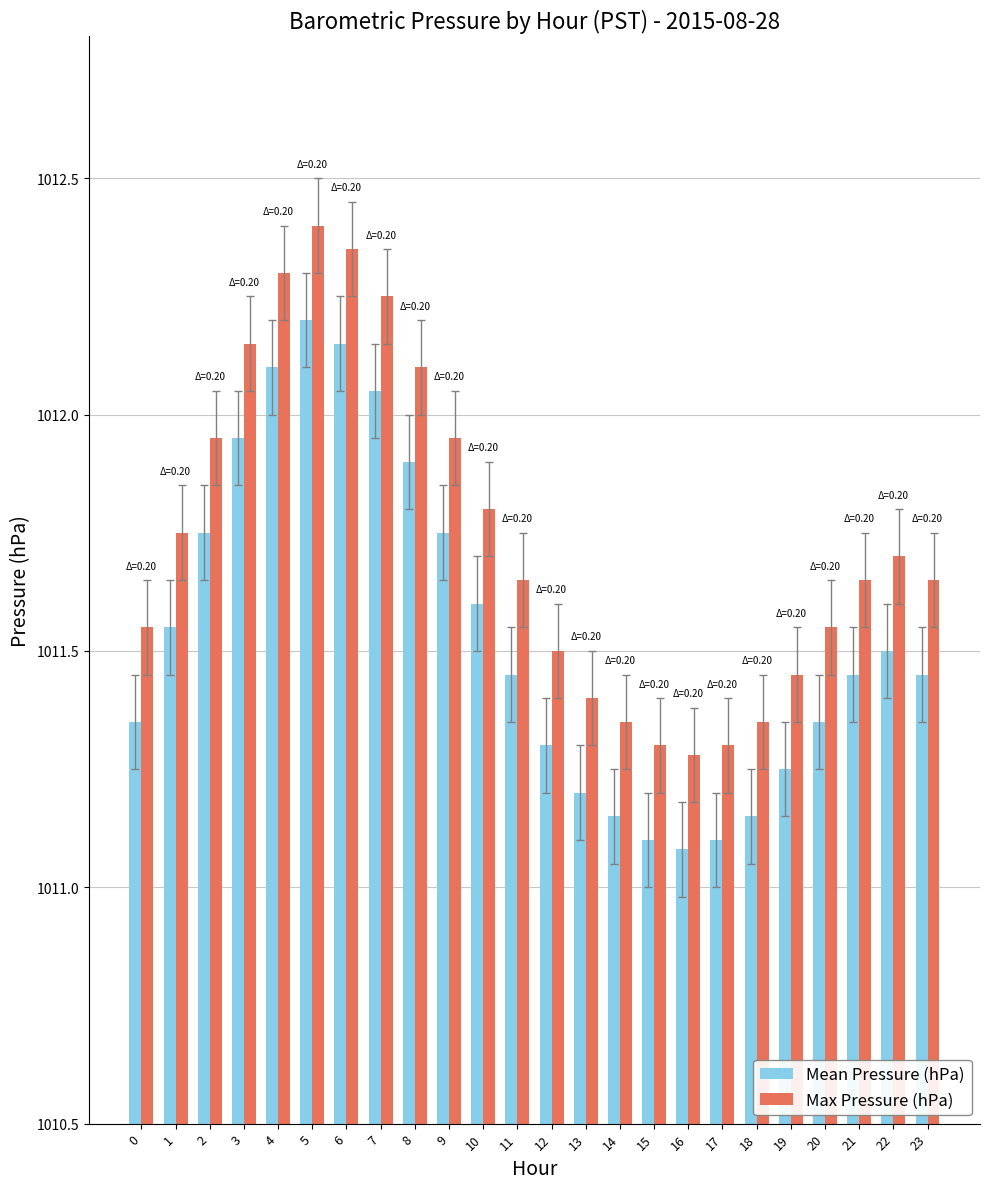

What is the difference between the second highest and minimum values in the Mean Pressure (hPa) series?

1.1